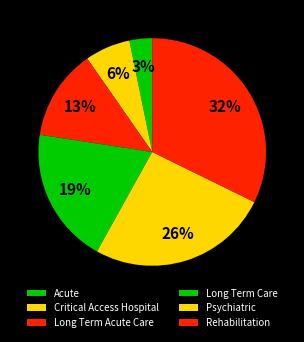

Does Acute account for over 50% of the chart?

No